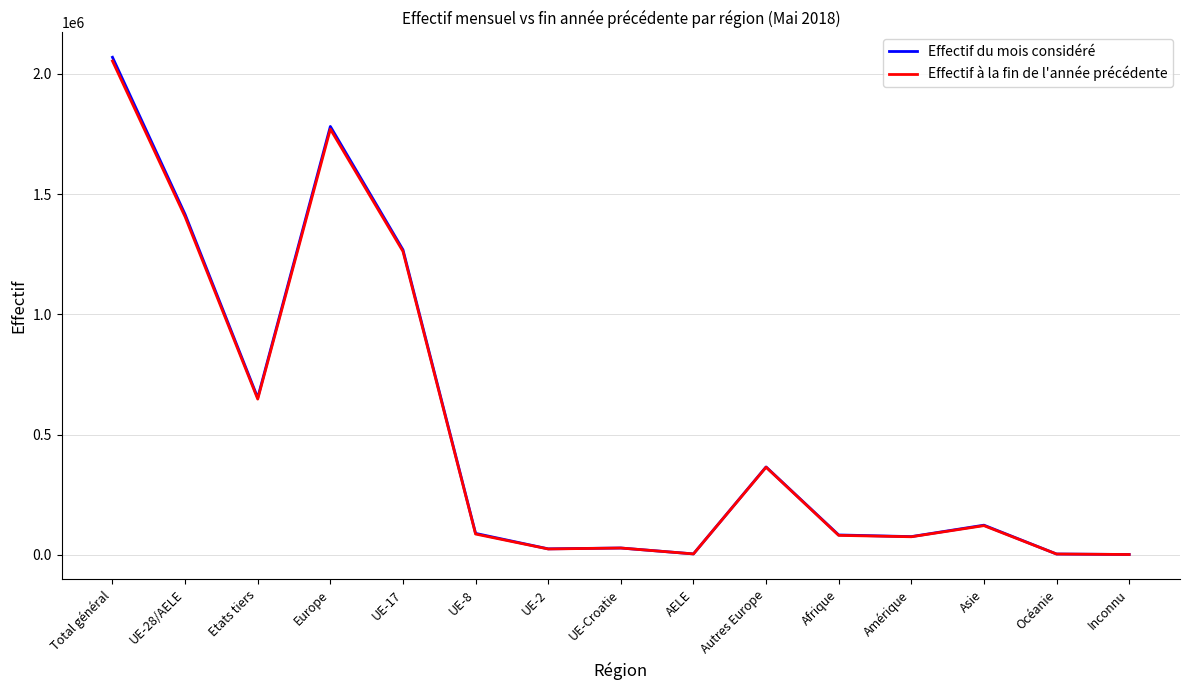

Which series changed the most between Etats tiers and UE-17?

Effectif du mois considéré